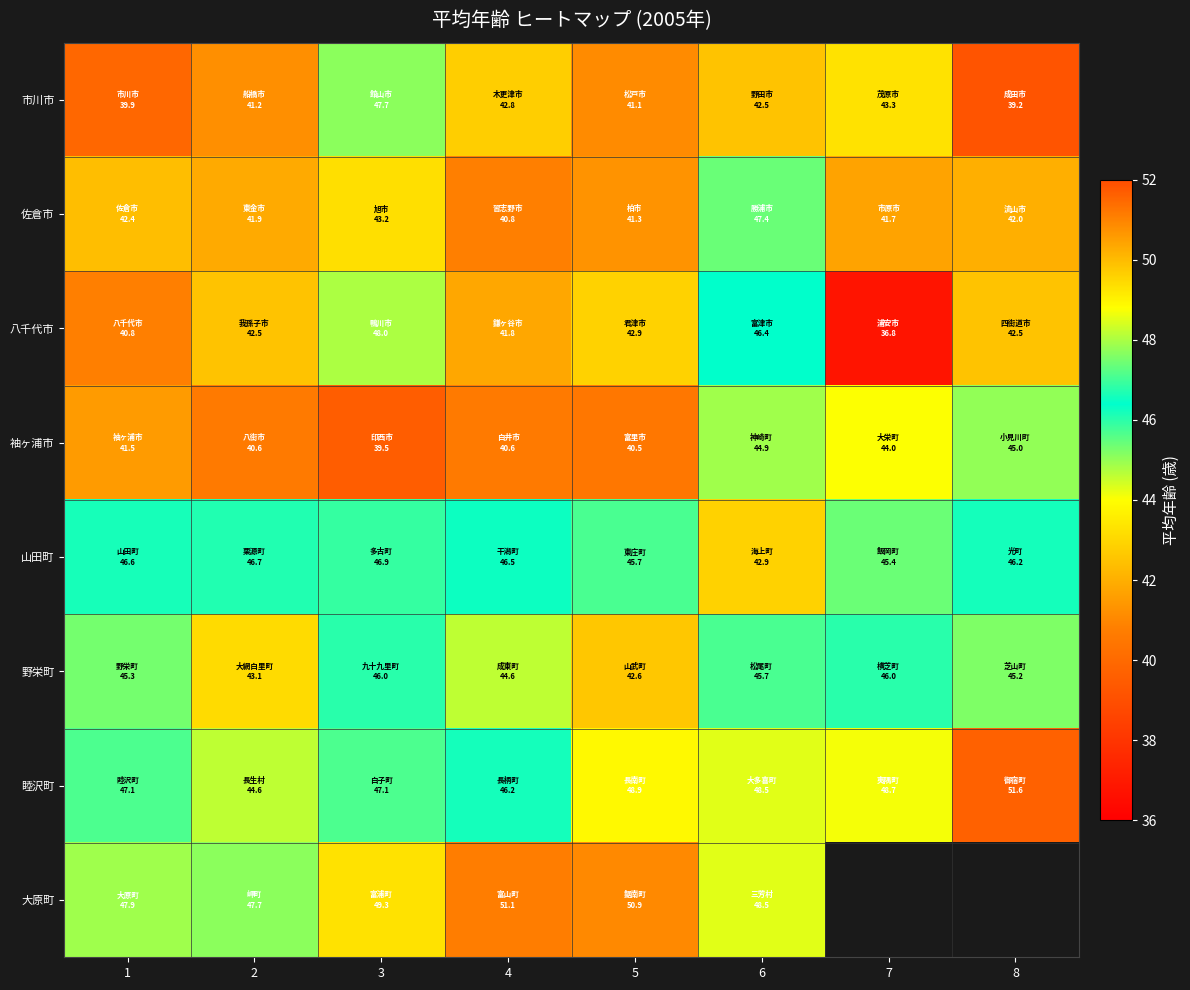

At which category is the sum across all series the highest?

3